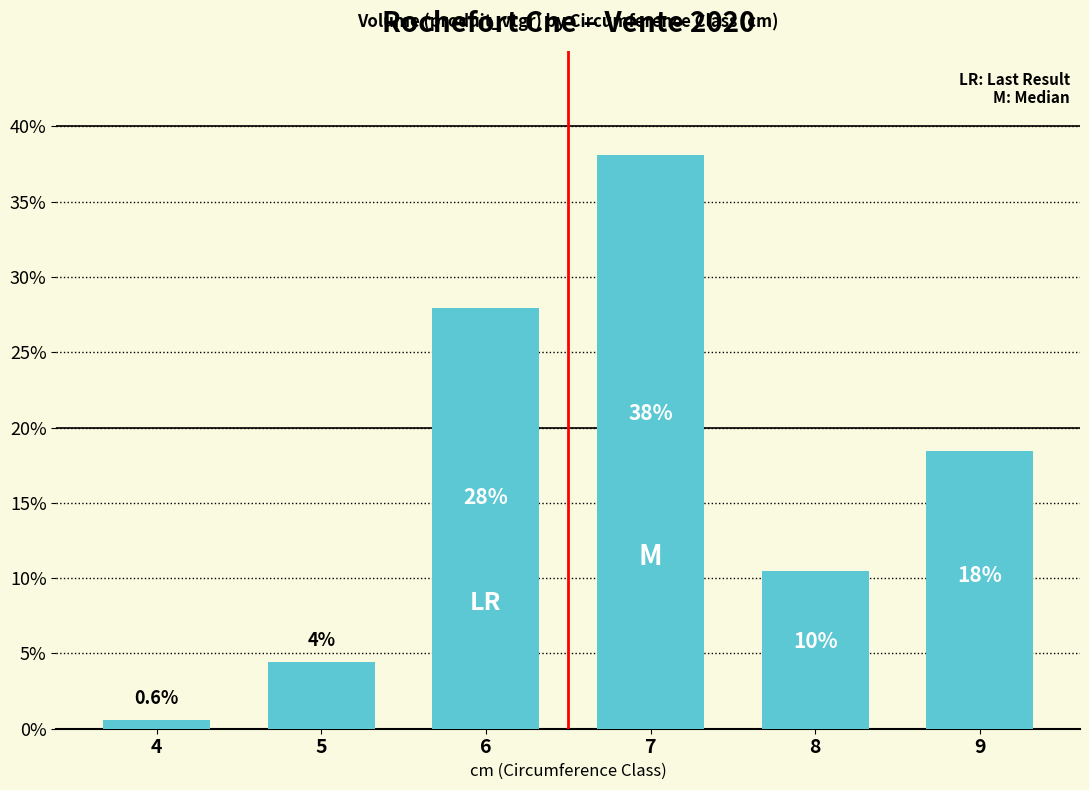

At which category does the chart reach its peak across all series?

7